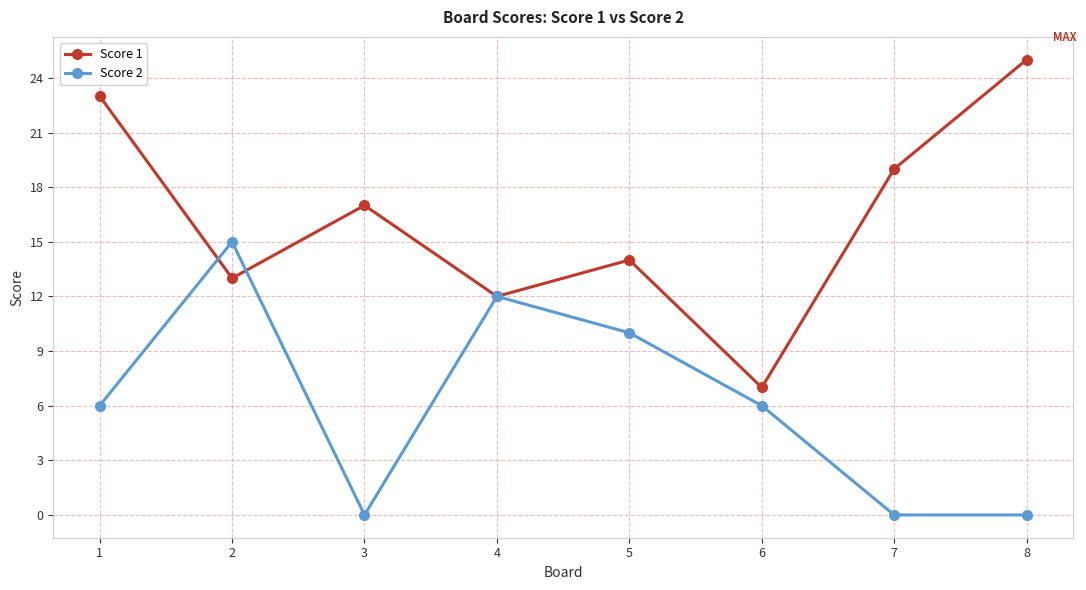

Is the value of Score 1 at 3 greater than the value of Score 2 at 6?

Yes